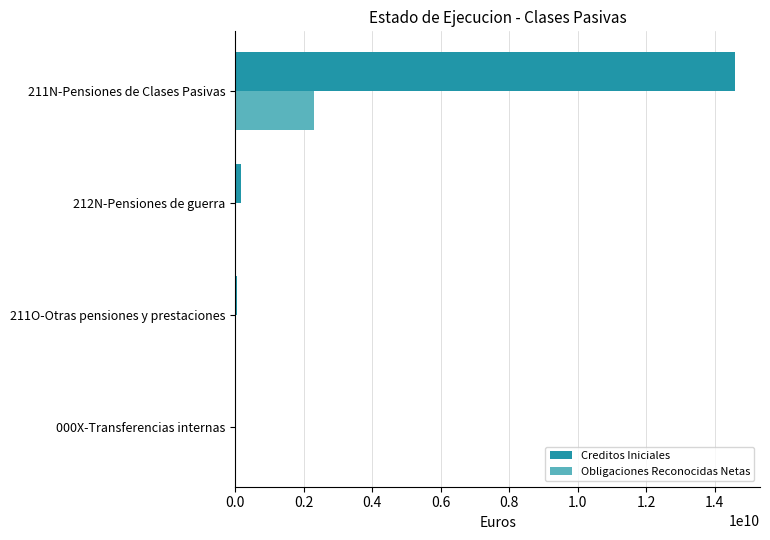

True or false: Creditos Iniciales has a value of 249750.0 at 000X-Transferencias internas.

True